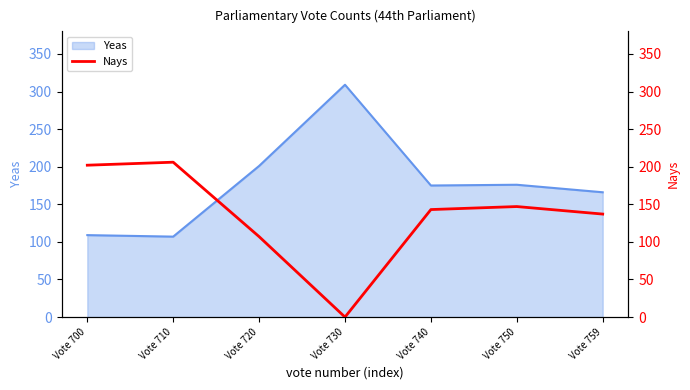

How many lines are shown in the chart?

1